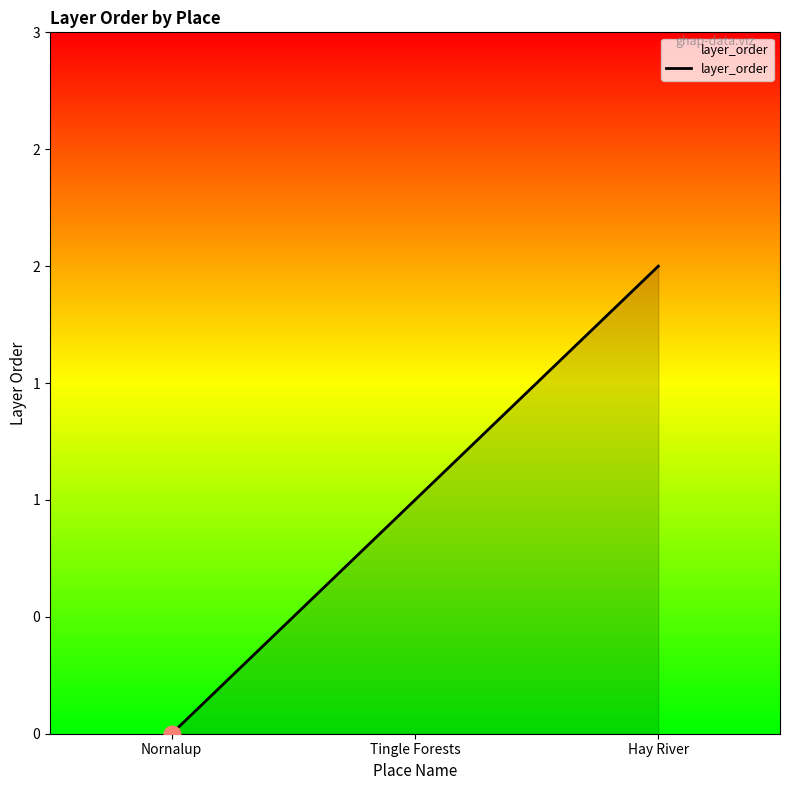

What is the sum of all values?

3